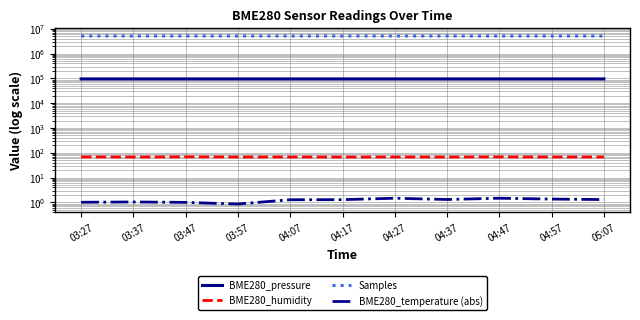

Does the chart display data point markers on the line(s)?

No